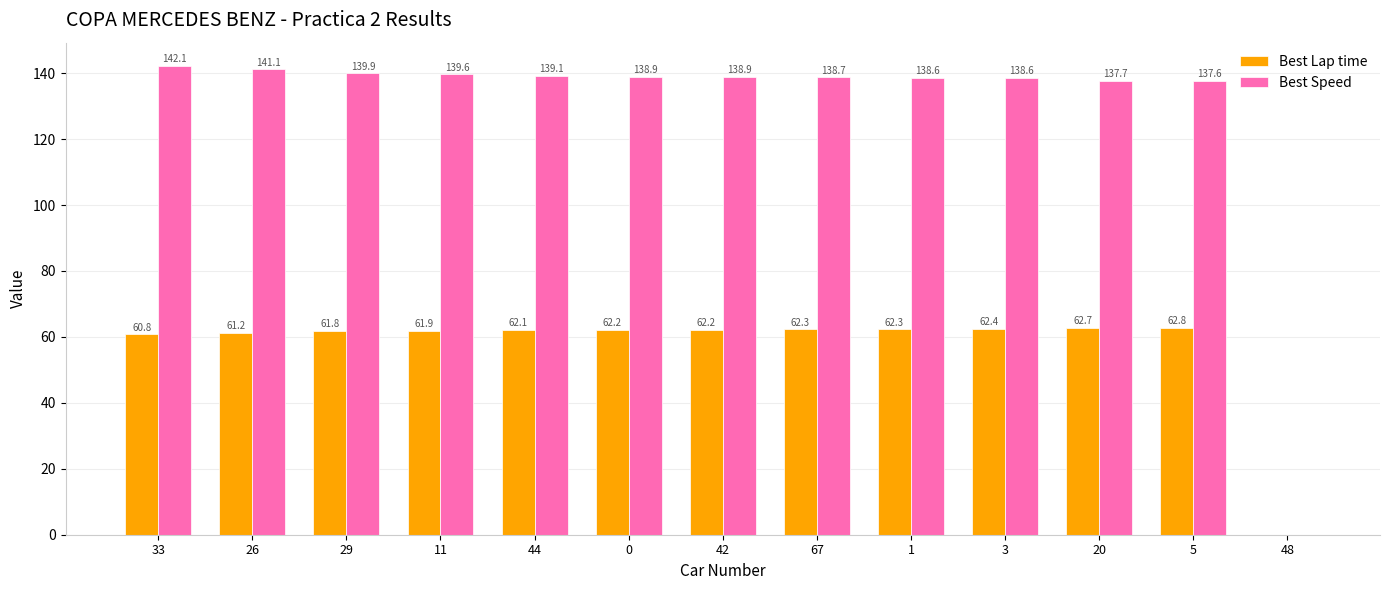

What value does the Best Lap time series have at 20?

62.7